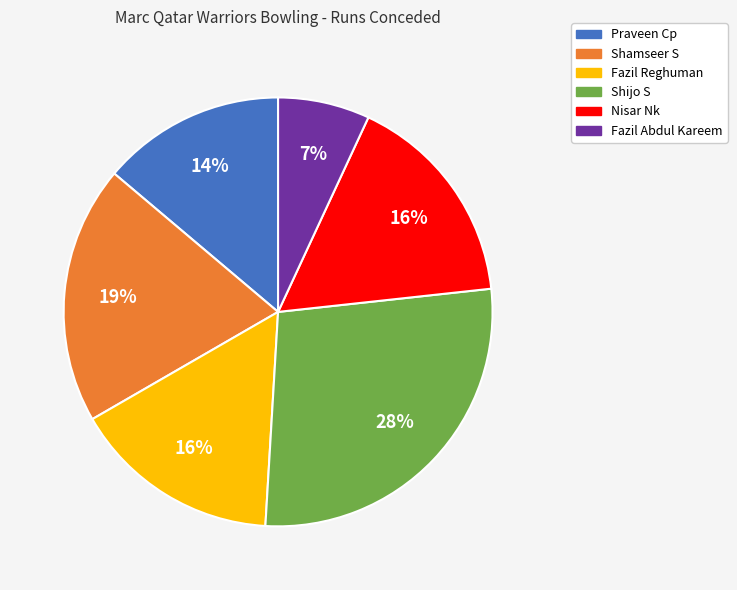

Count the number of slices in the pie.

6